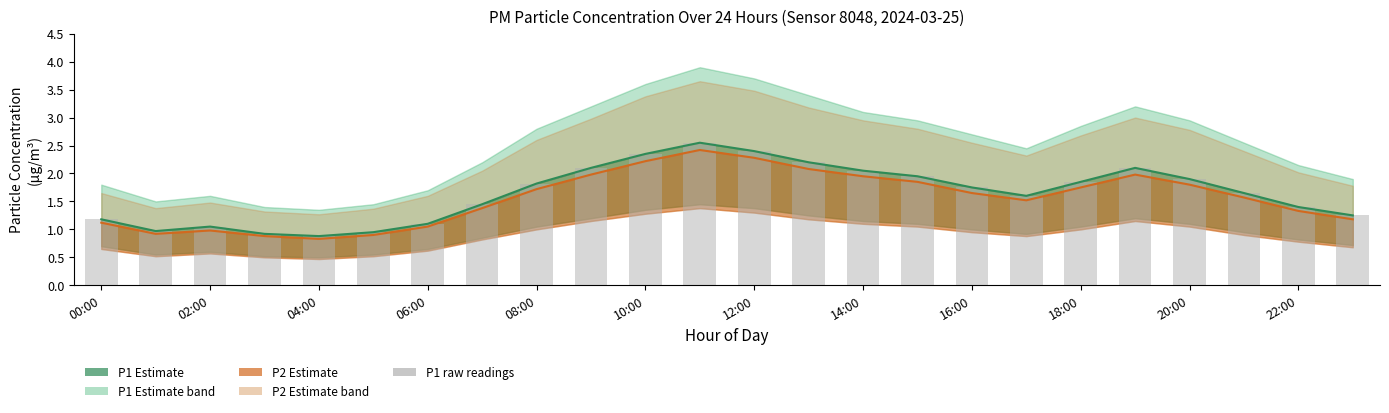

What is the sum of all values?

39.4